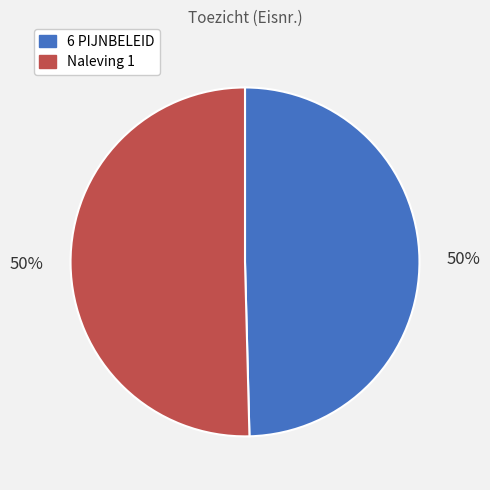

Is it true that Naleving 1 is 50% of the pie?

True